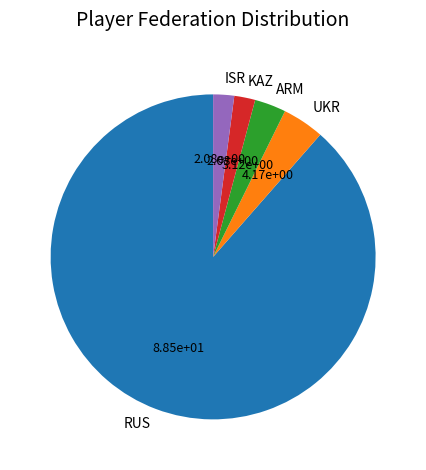

Count the number of slices in the pie.

5